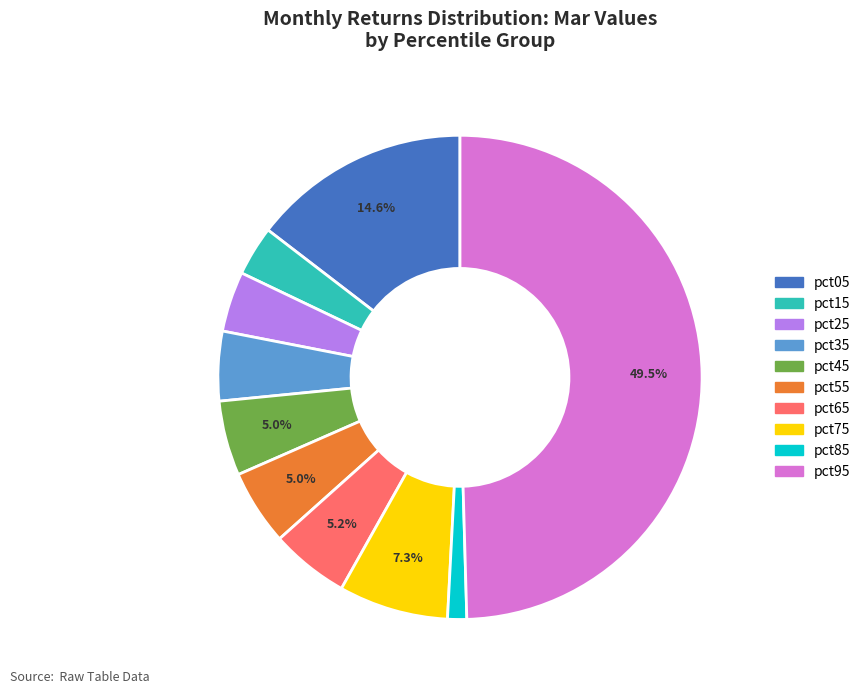

Count the number of slices in the pie.

10